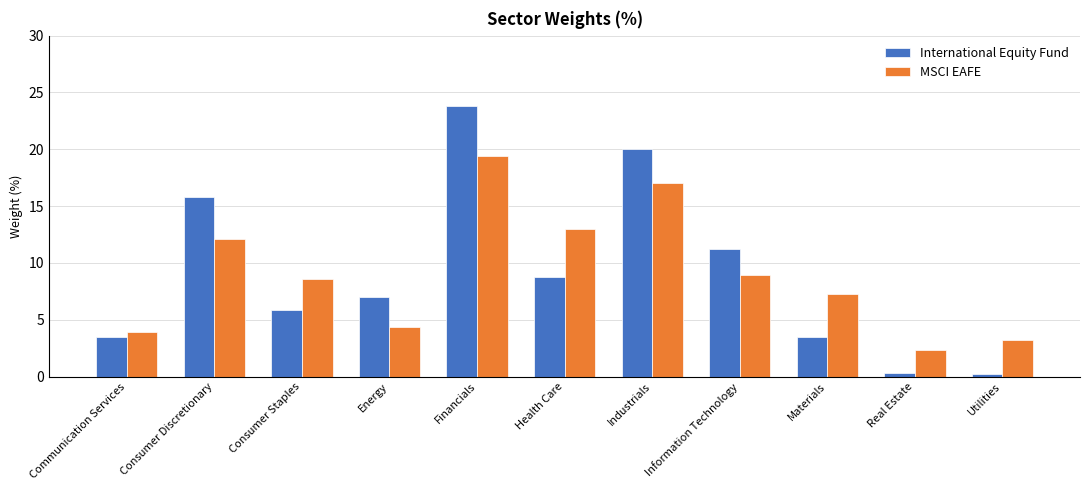

Which series changed the most between Consumer Staples and Utilities?

International Equity Fund